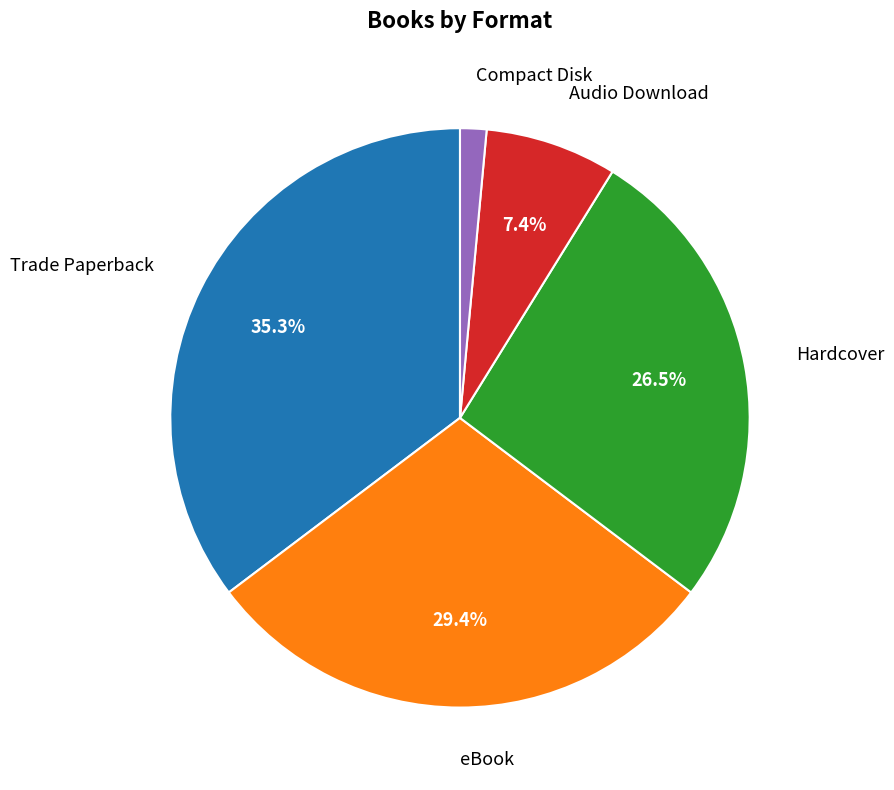

Is there a majority slice in this chart?

No